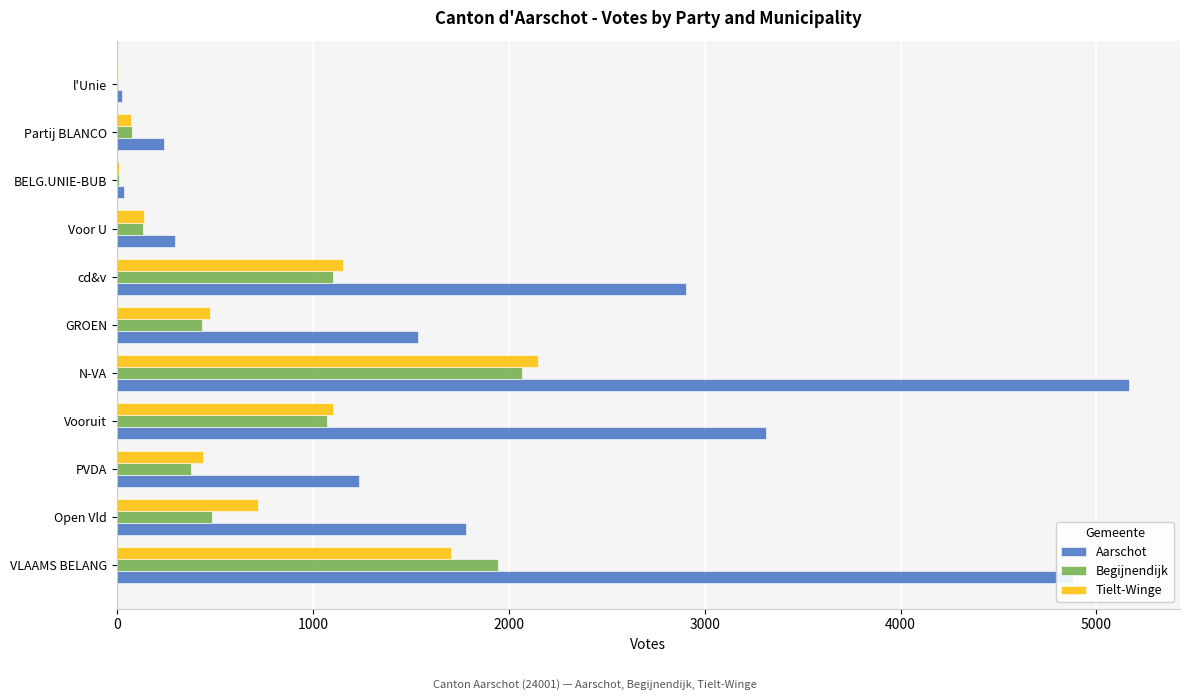

What is the total value across all series at PVDA?

2055